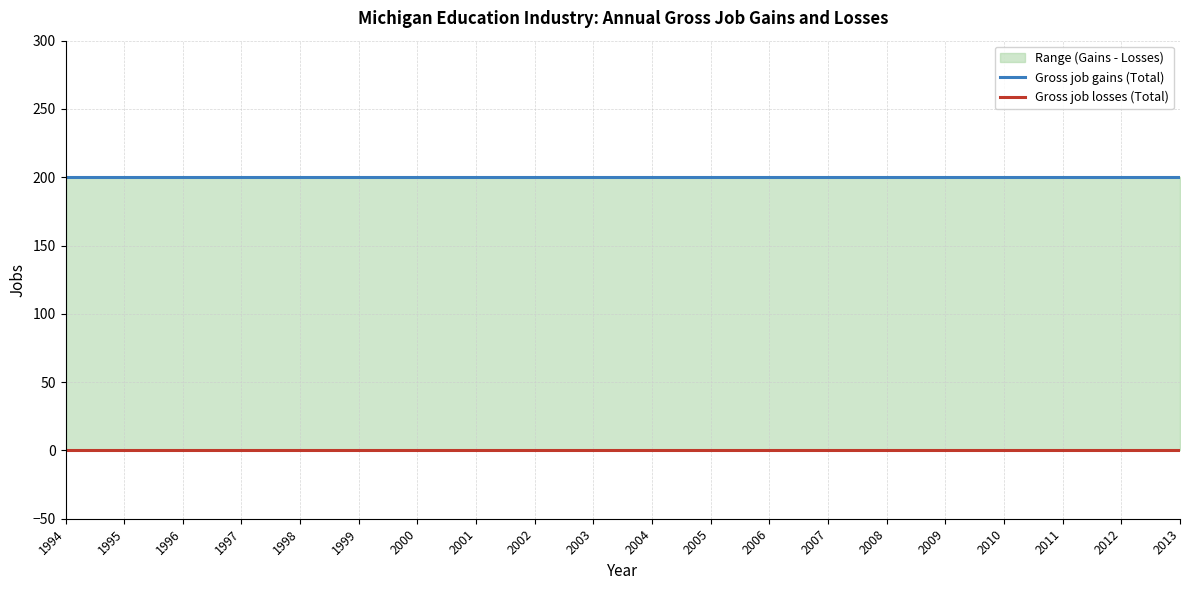

At which label does Gross job losses (Total) reach its minimum?

1994